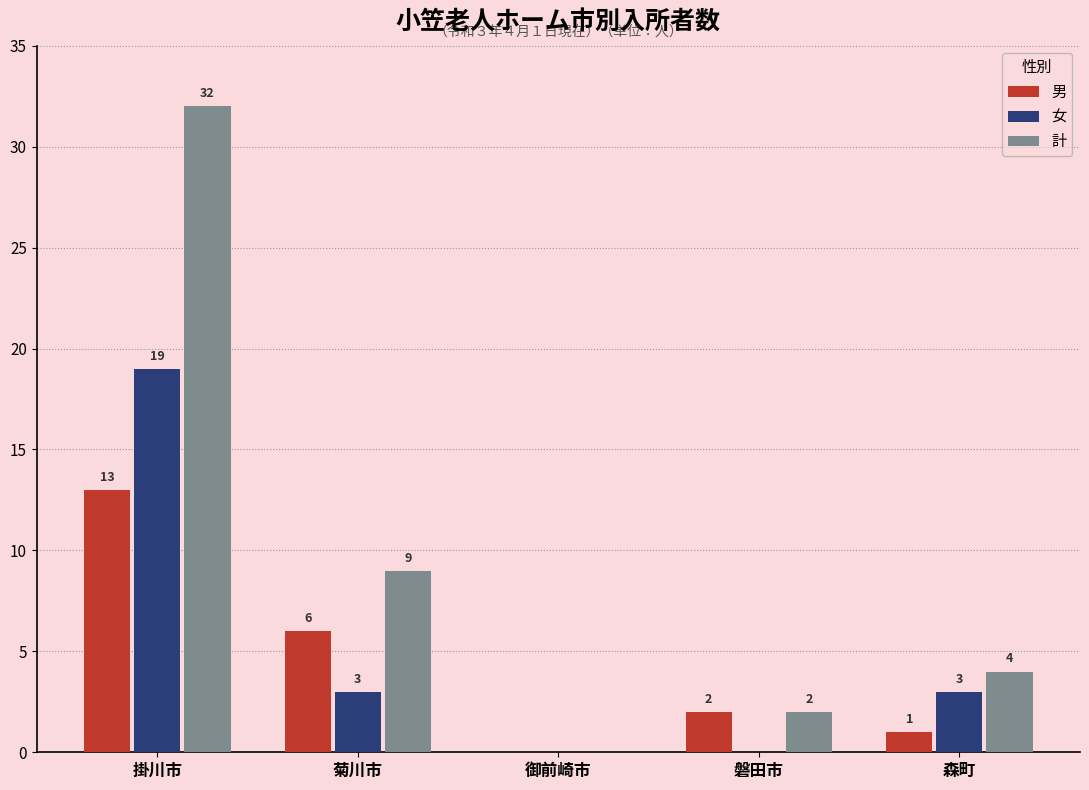

At which category is the sum across all series the highest?

掛川市